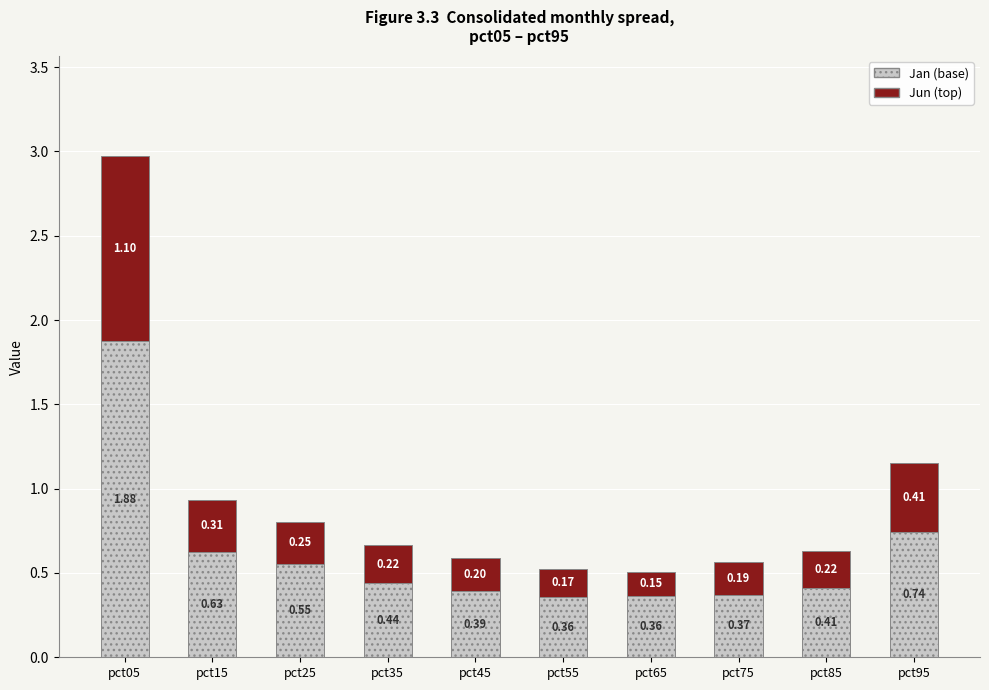

What is the sum of the Jan (base) values at pct05 and pct75?

2.2